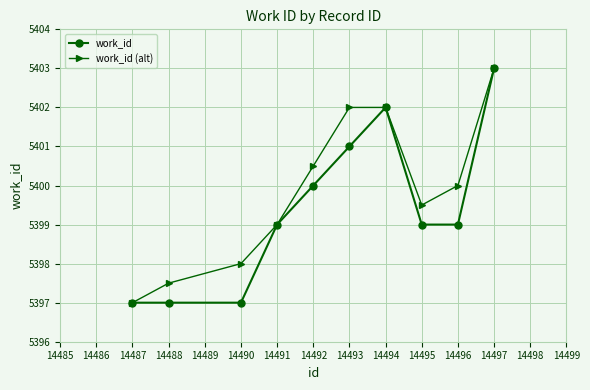

What is the value of the work_id point at the 2nd from the left?

5397.0